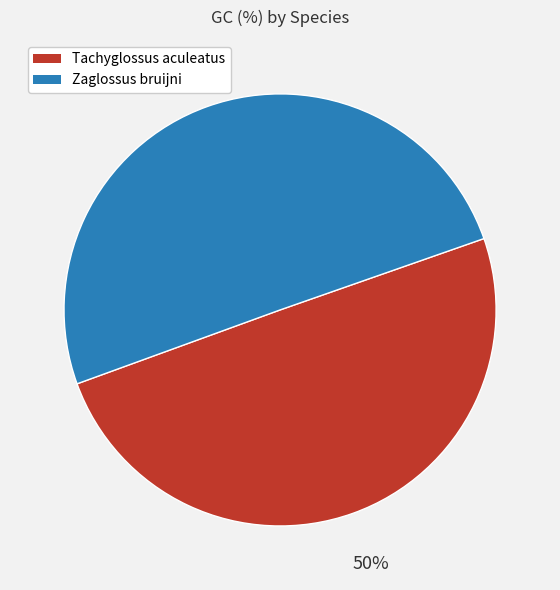

Is the sum of Zaglossus bruijni and Tachyglossus aculeatus greater than half?

Yes